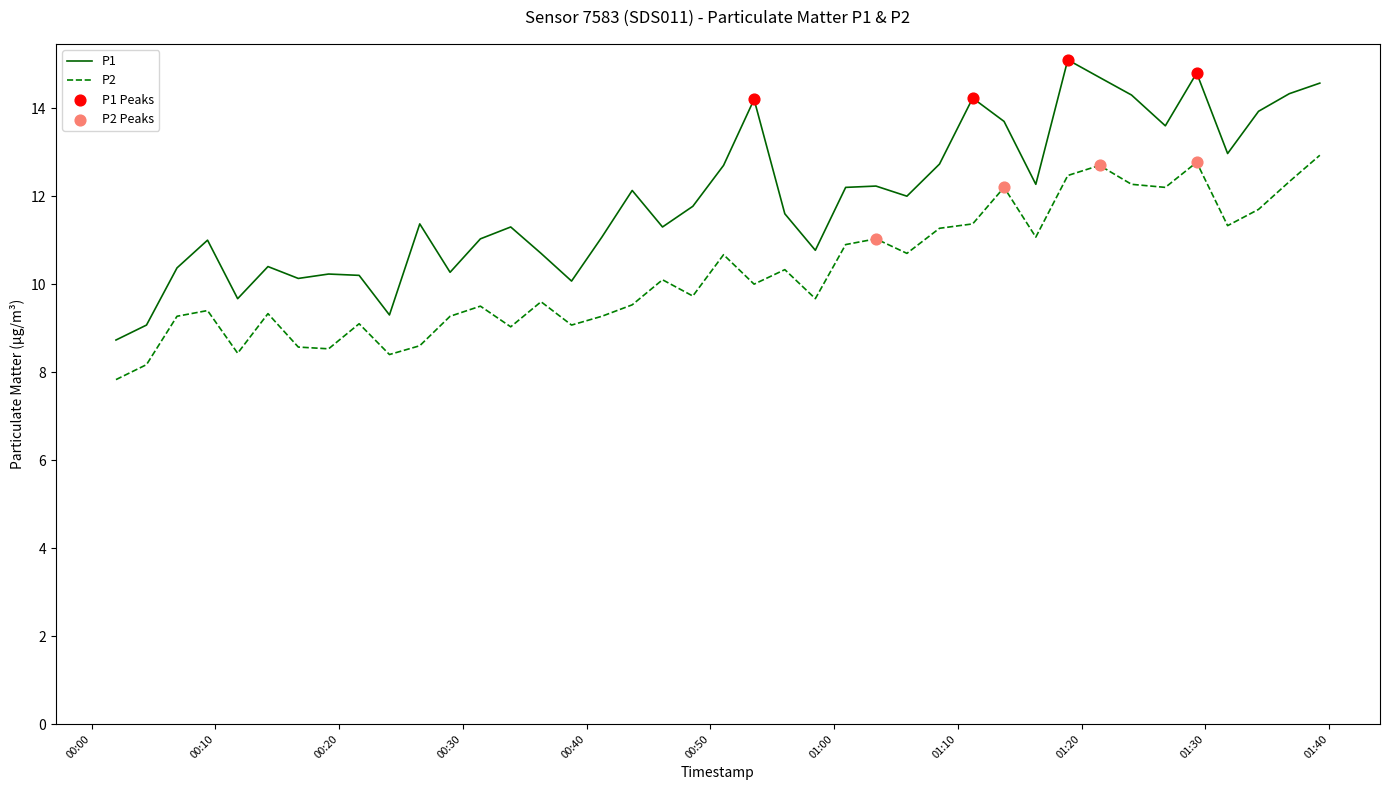

Which series has the largest range (max minus min)?

P1